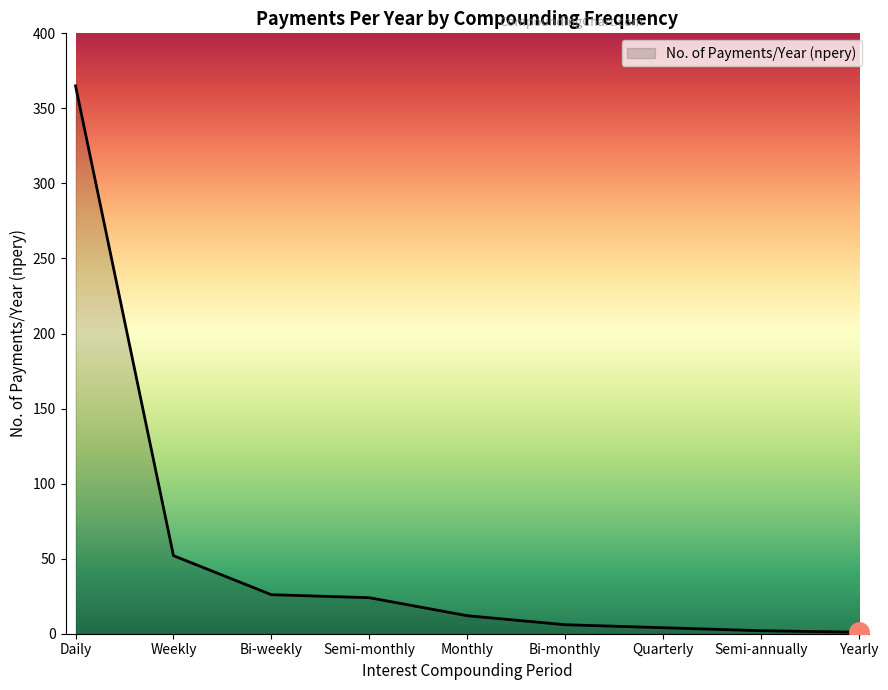

The chart shows a value of 365 at Daily. True or false?

True